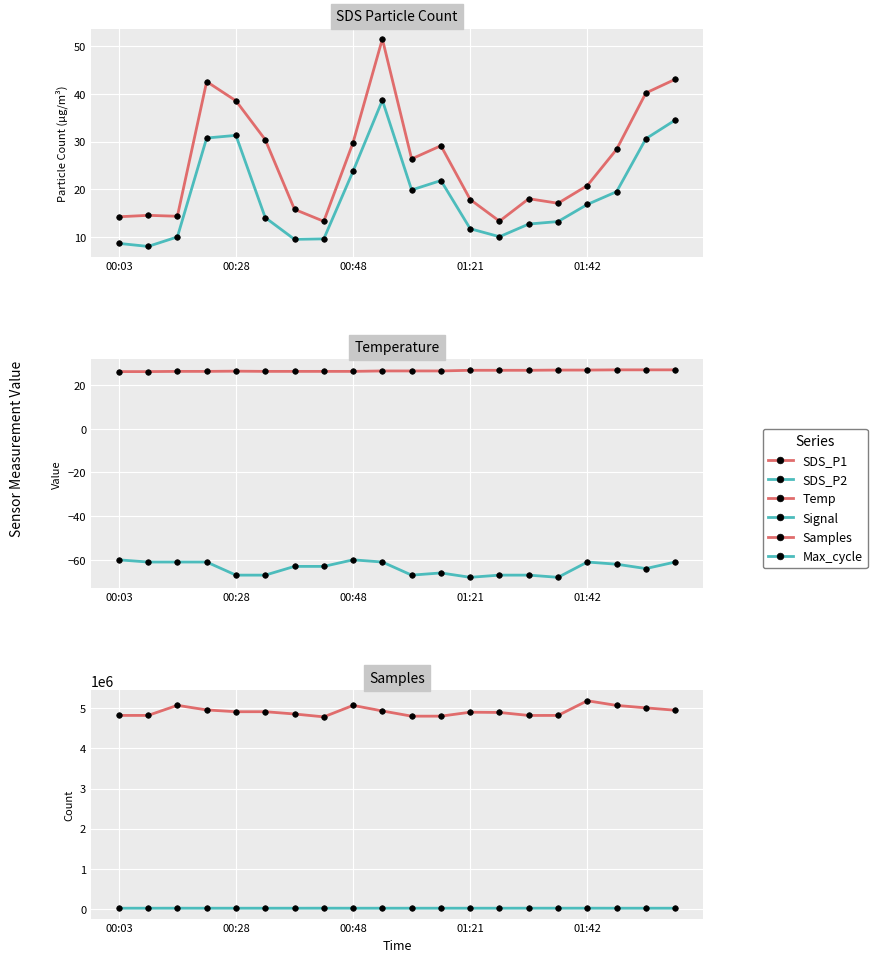

Is the value of Max_cycle at 16 greater than the value of SDS_P2 at 01:21?

Yes